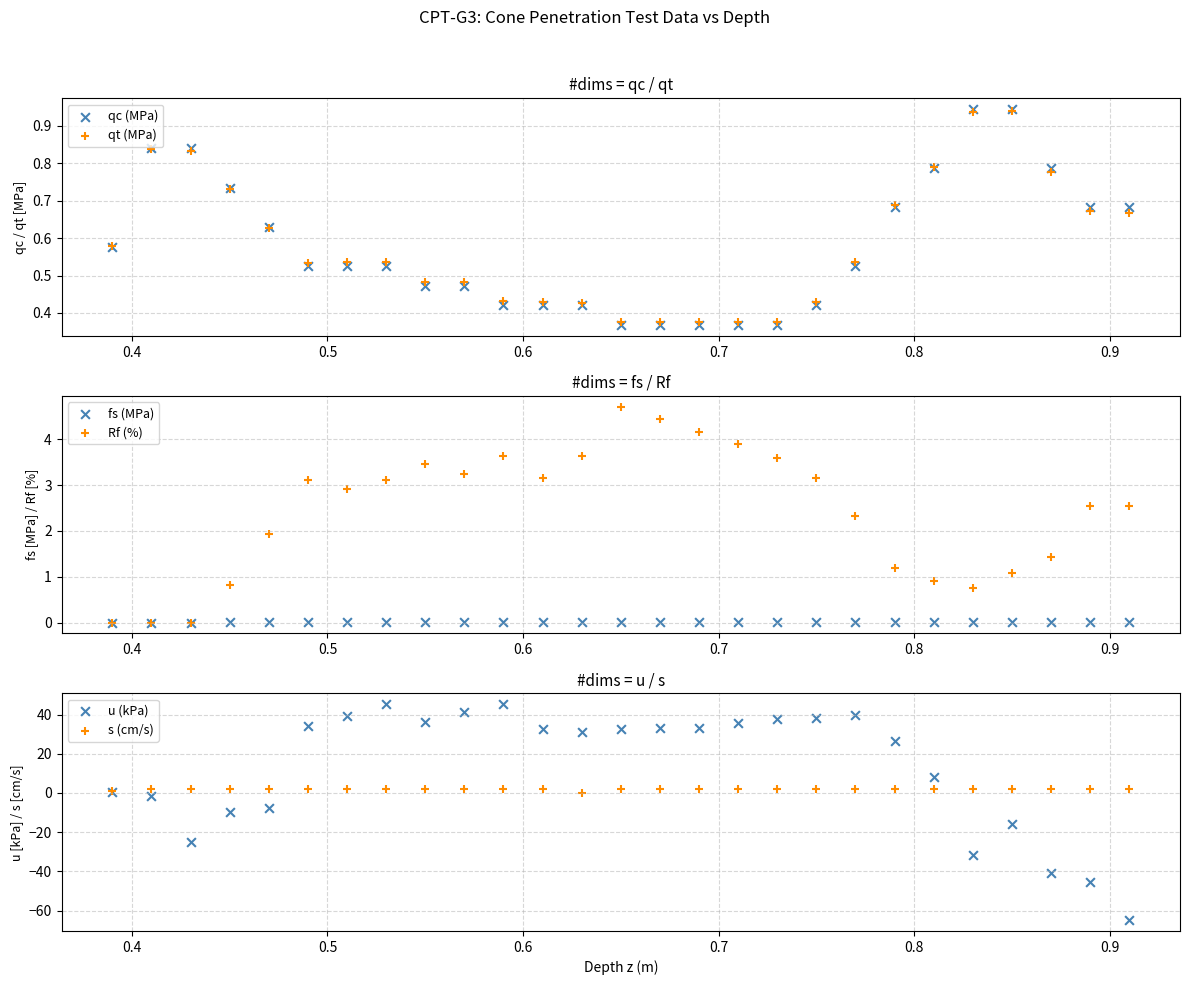

What are all the series names shown in the legend?

qc (MPa), qt (MPa), fs (MPa), Rf (%), u (kPa), s (cm/s)